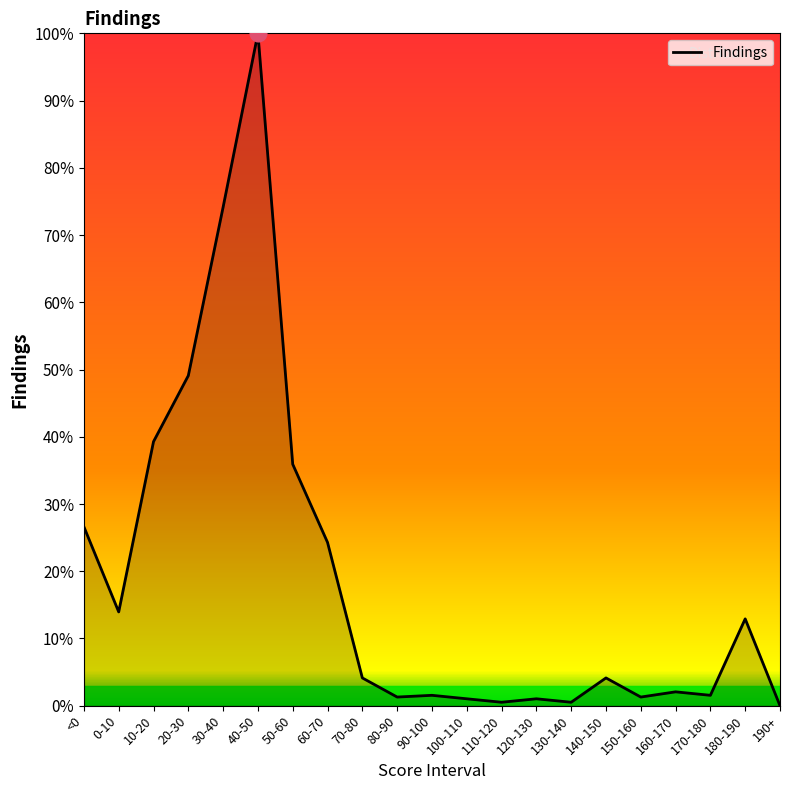

Where is the first local minimum?

0-10